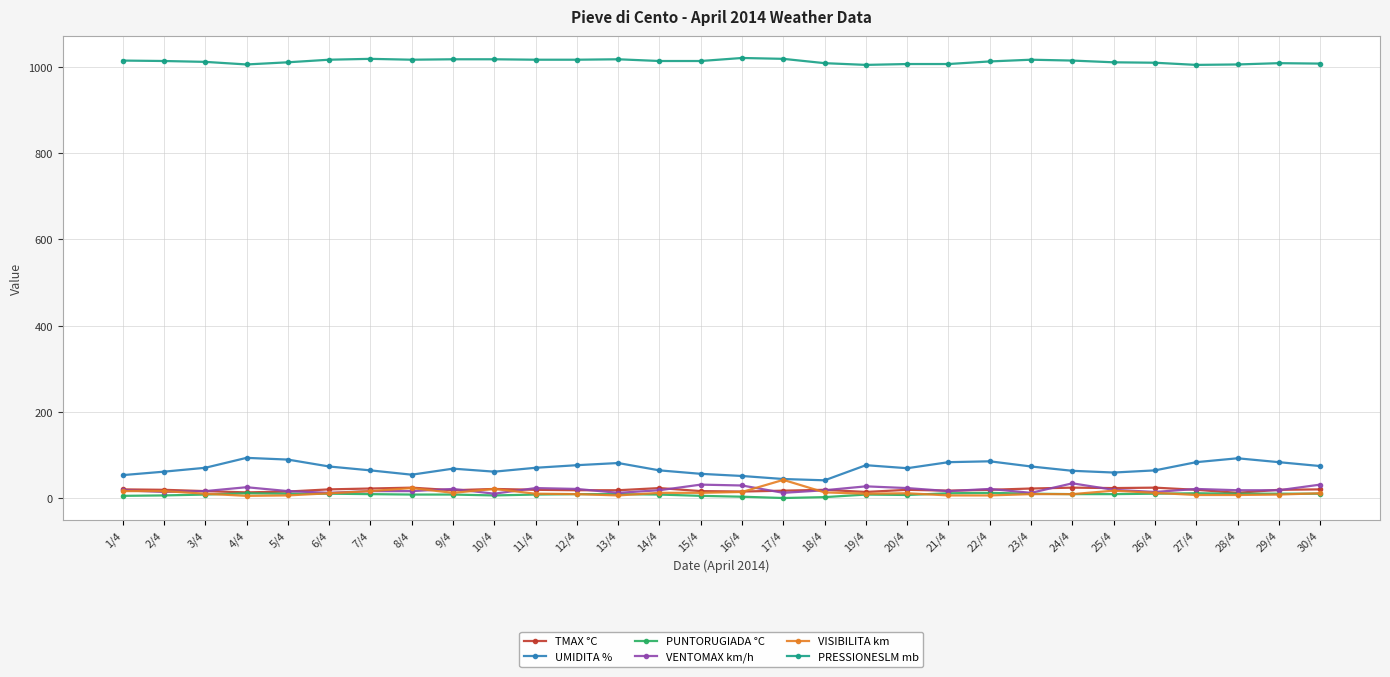

What is the sum of all VISIBILITA km values?

397